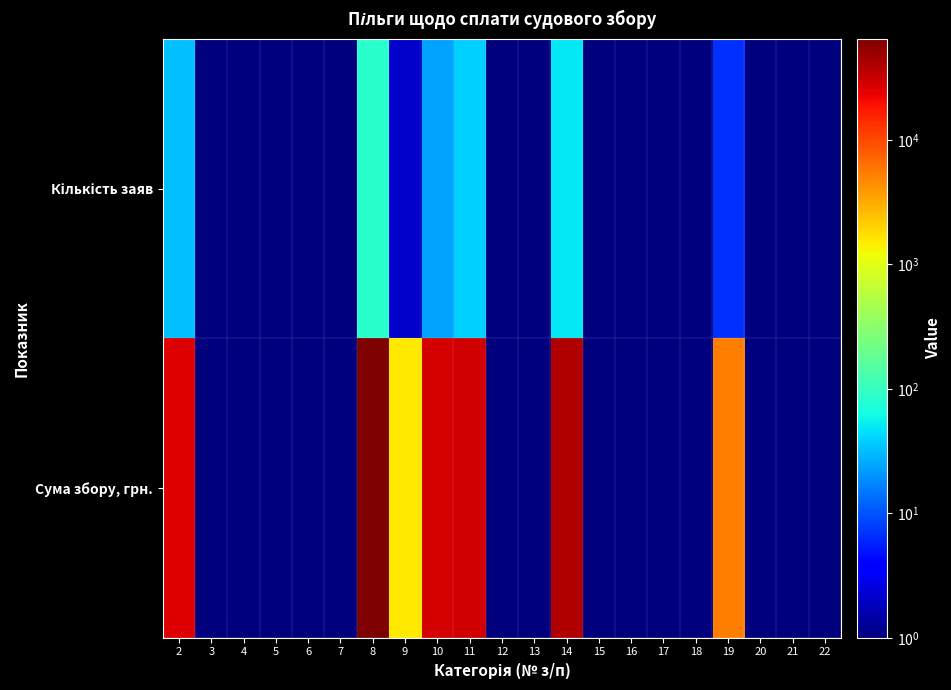

Rank the series at 17 from lowest to highest value.

Кількість заяв, Сума збору, грн.